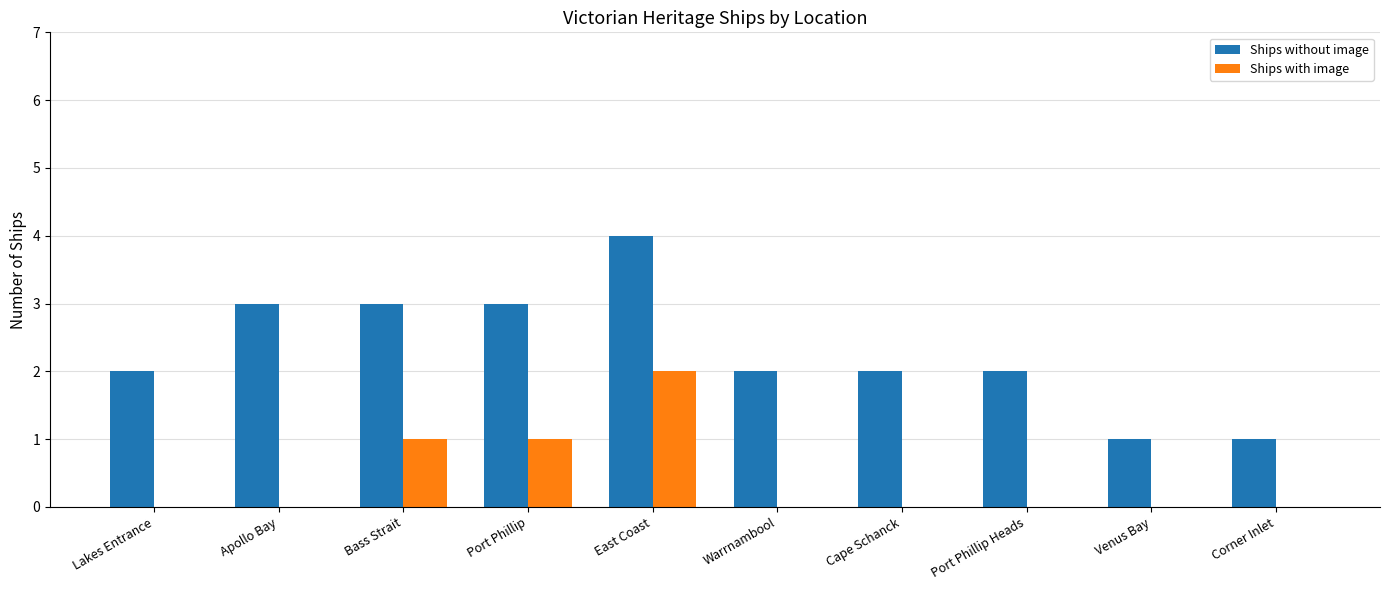

What is the total value across all series at Port Phillip Heads?

2